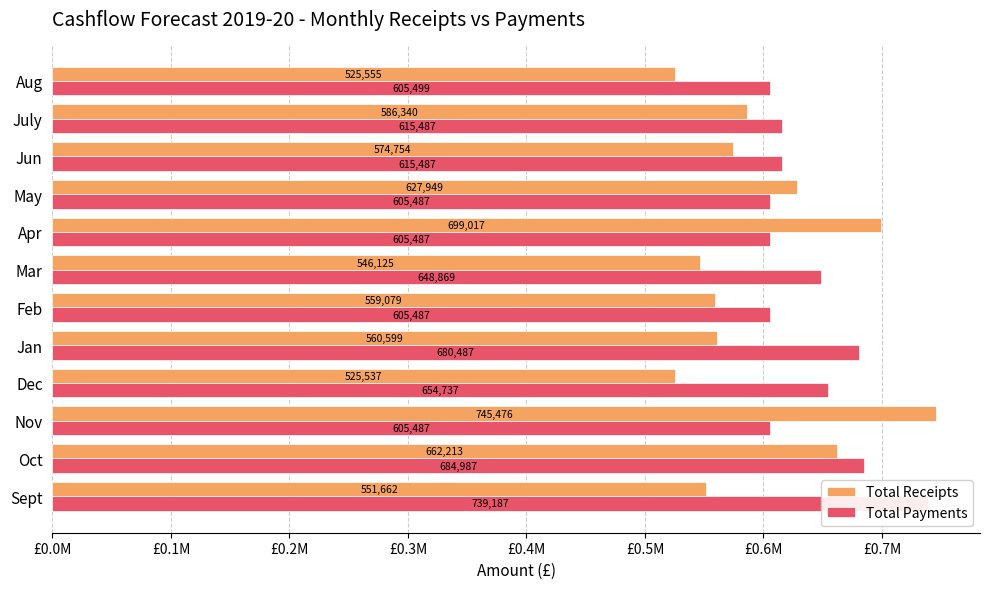

Does the chart contain any negative values?

No